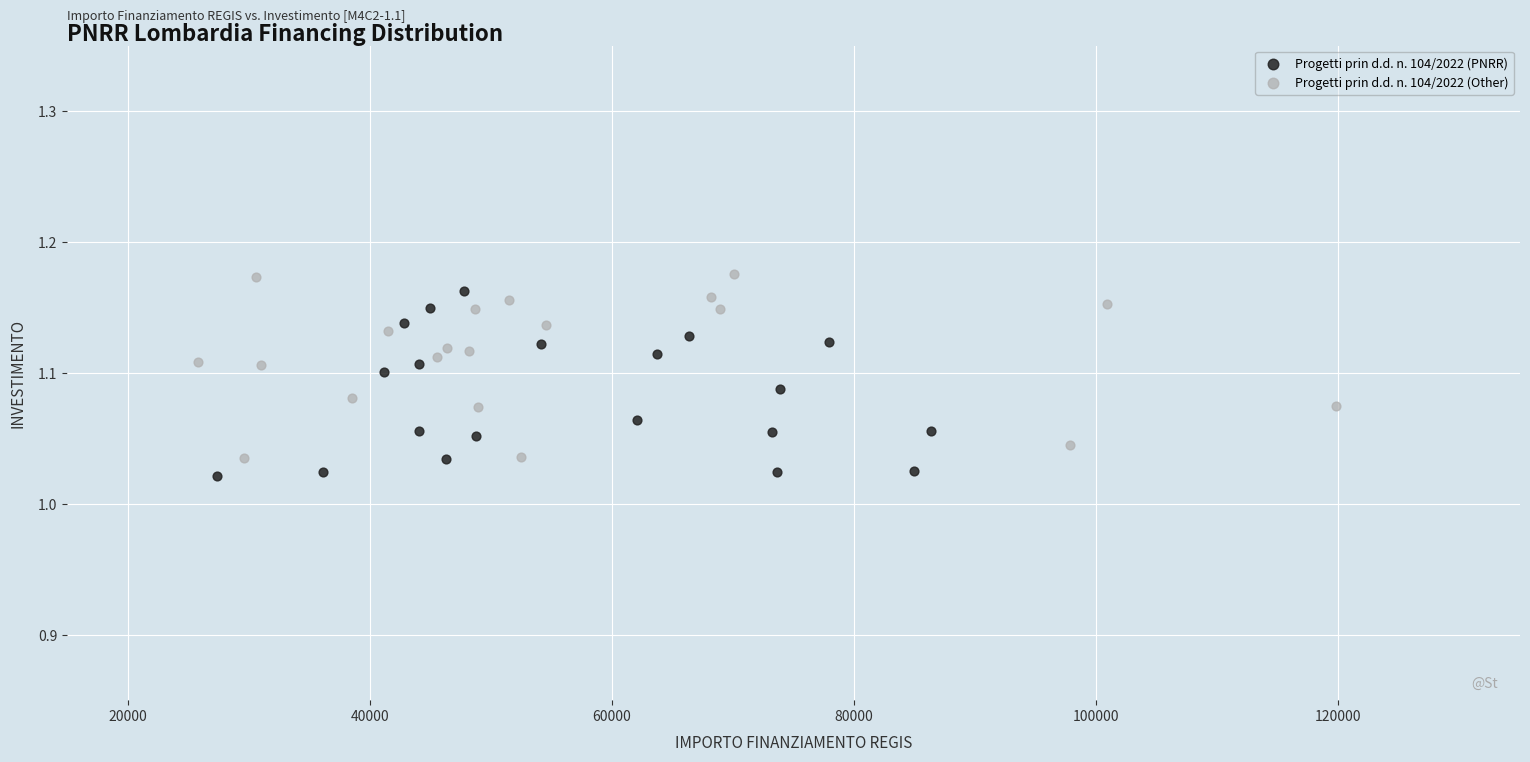

What are all the series names shown in the legend?

Progetti prin d.d. n. 104/2022 (PNRR), Progetti prin d.d. n. 104/2022 (Other)